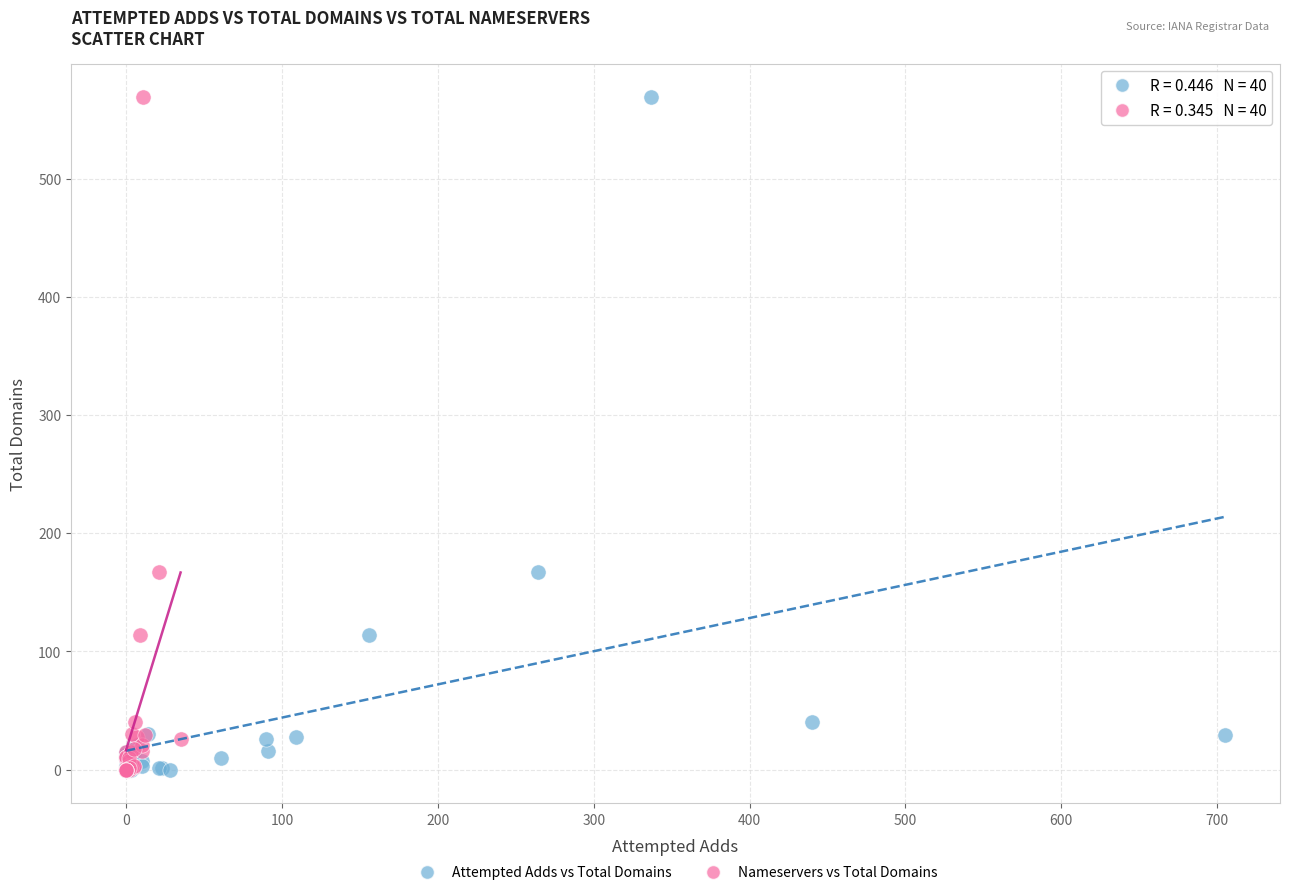

What are all the series names shown in the legend?

Attempted Adds vs Total Domains, Nameservers vs Total Domains